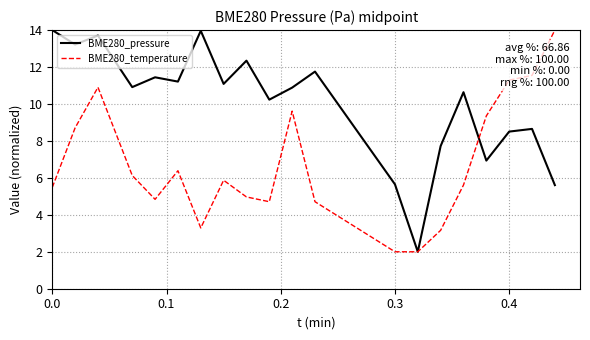

Which series has the largest total across all categories?

BME280_pressure